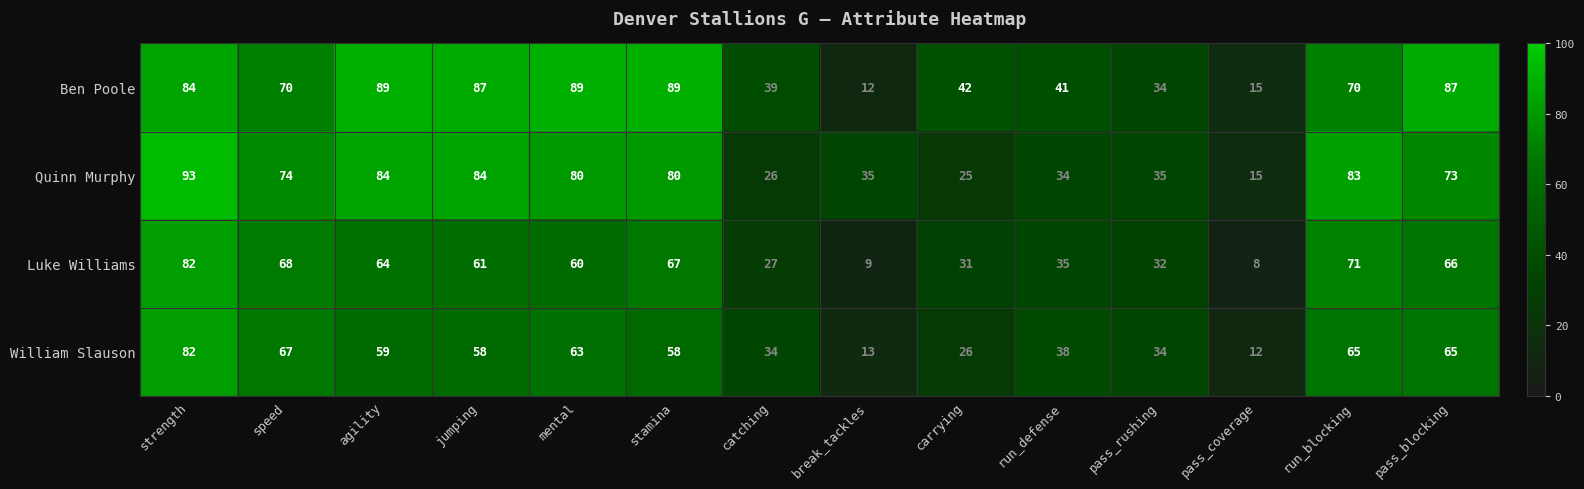

What is the difference between the highest and lowest values at jumping?

29